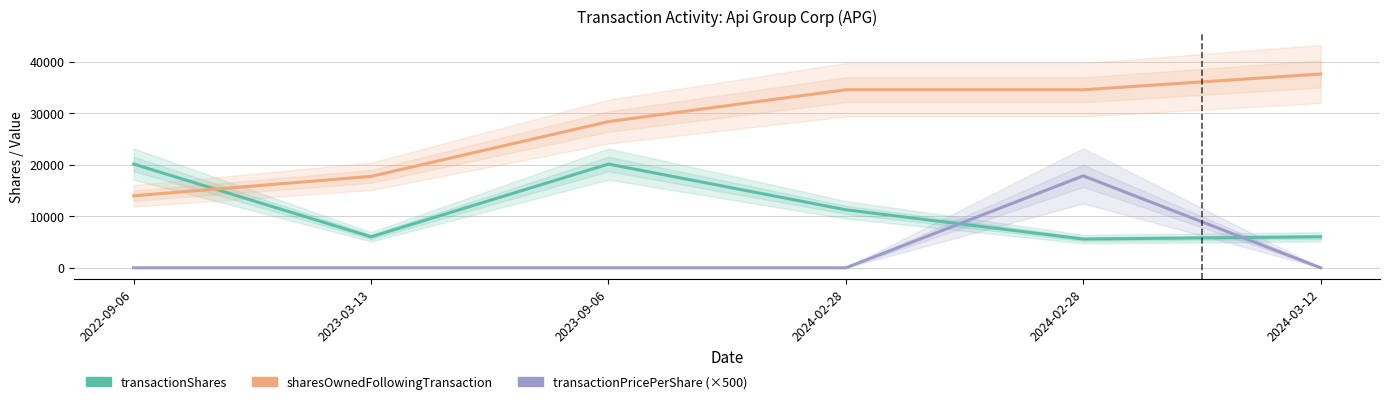

Rank the series by their average value, from highest to lowest.

sharesOwnedFollowingTransaction, transactionShares, transactionPricePerShare (×500)